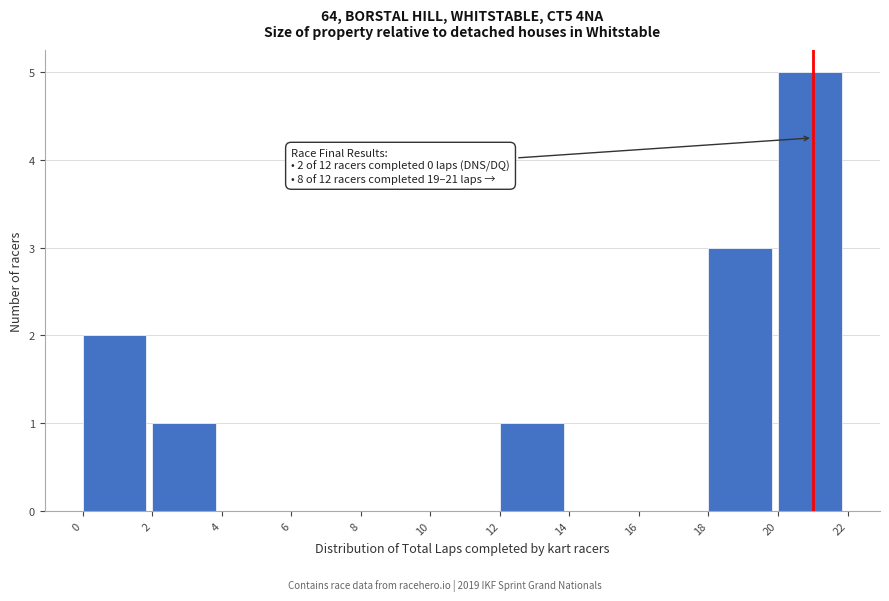

Which range on the x-axis has the tallest bar?

20 to 22